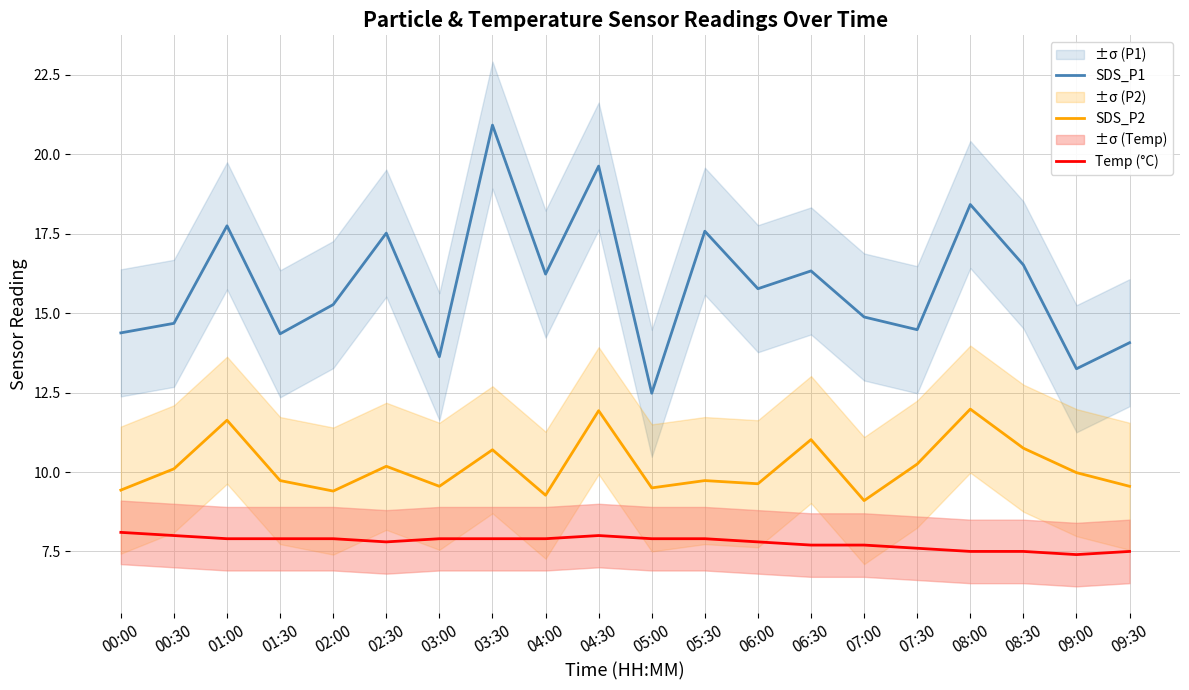

What is the label of the 13th point from the right?

03:30